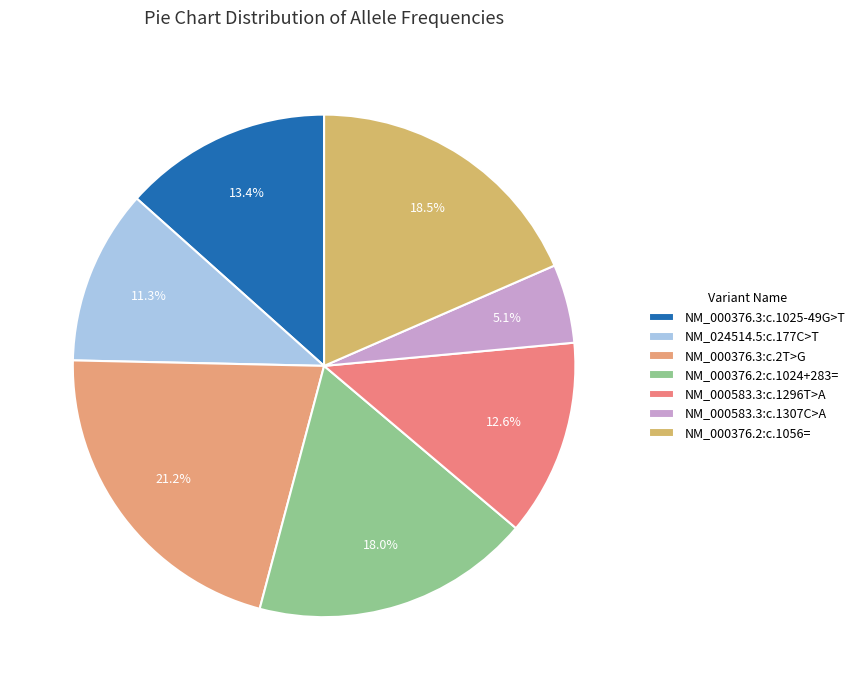

Is NM_000376.3:c.1025-49G>T the majority of the pie?

No